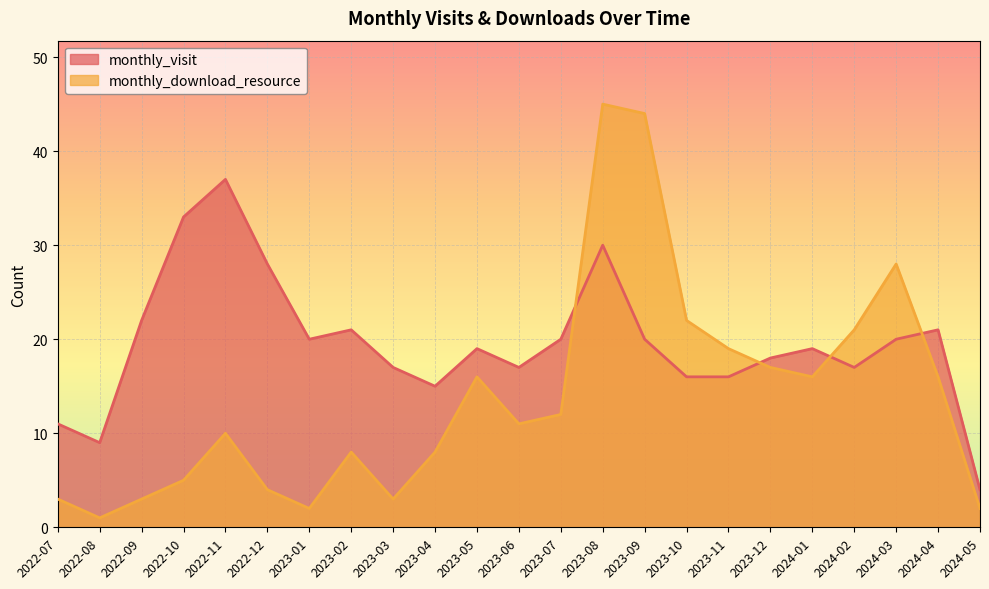

At which label is monthly_visit closest to 20?

2023-01